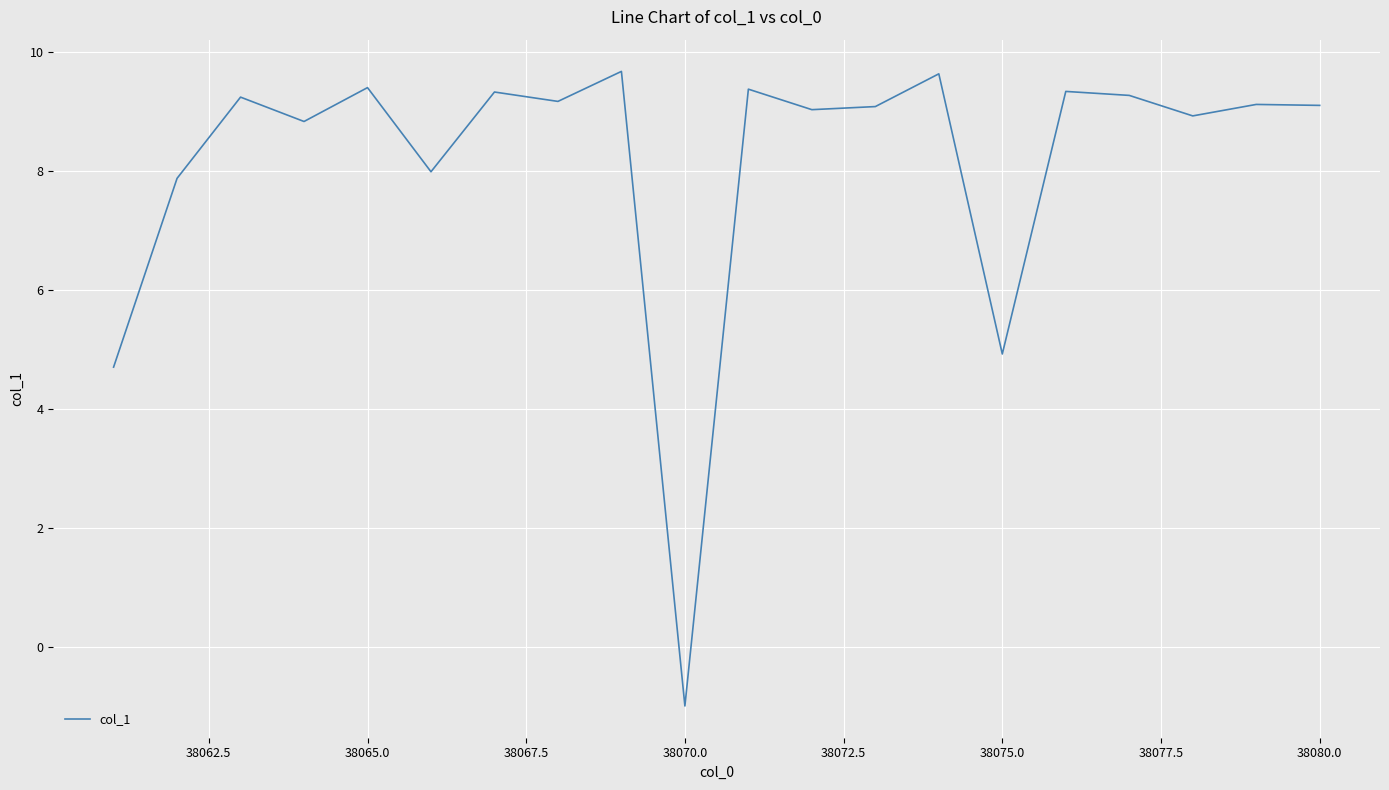

What is the greatest value displayed?

9.7